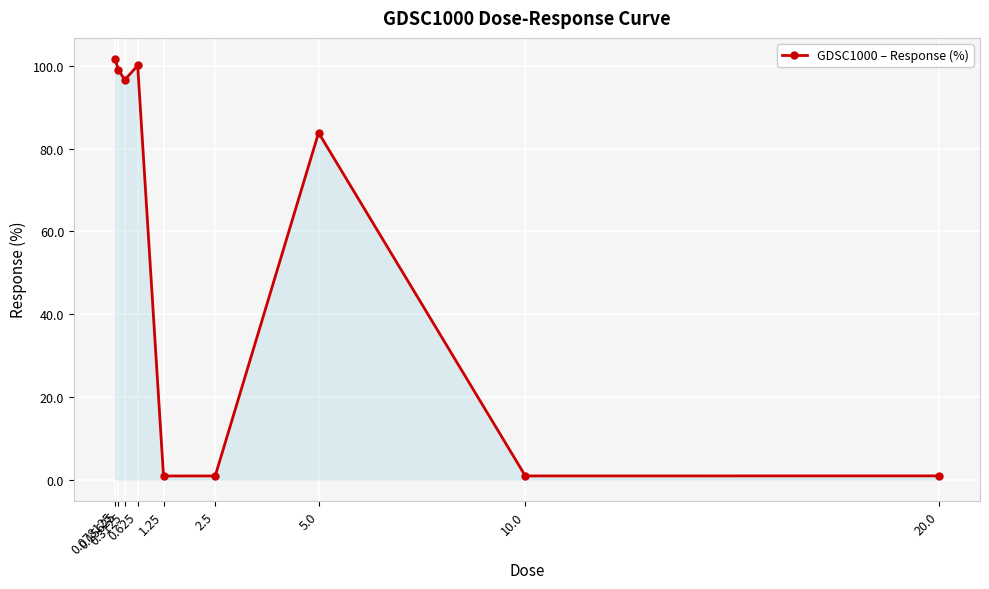

At which category does the data reach its first local peak?

0.625